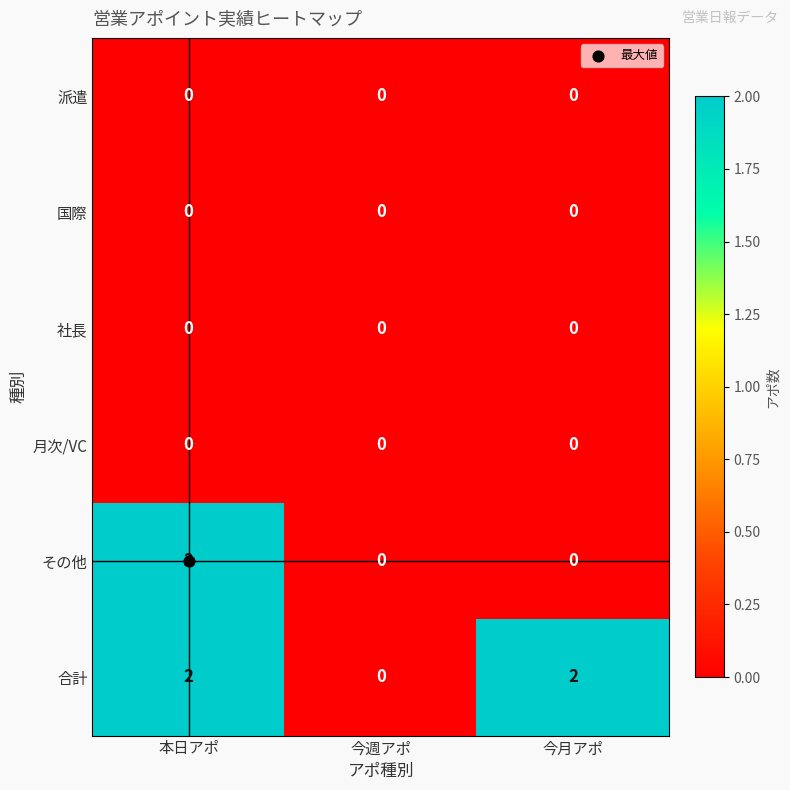

Is the value of 合計 at 本日アポ greater than the value of 月次/VC at 今月アポ?

Yes